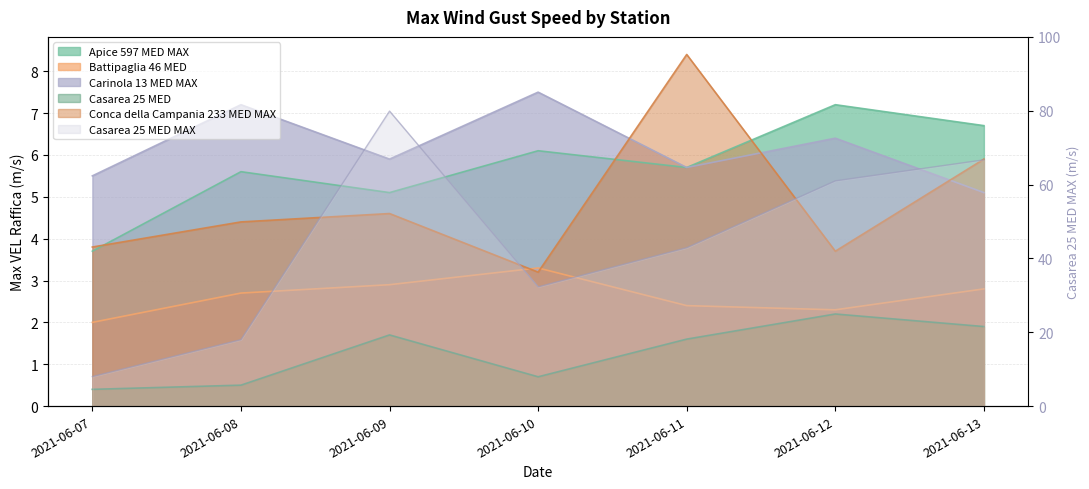

At which category is the sum across all series the highest?

2021-06-09